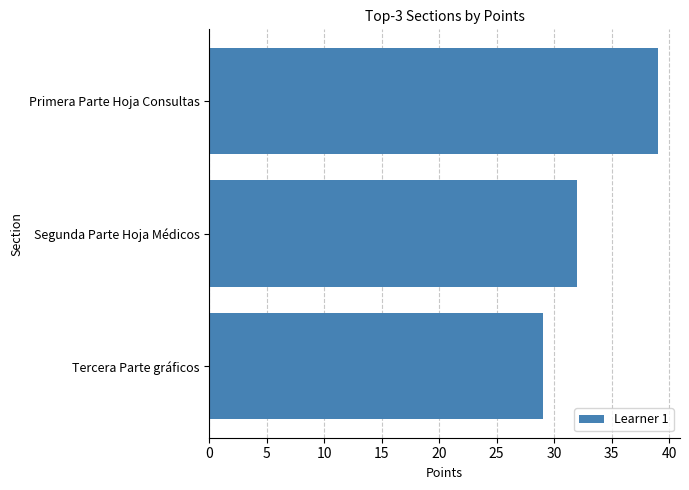

What is the smallest value displayed?

29